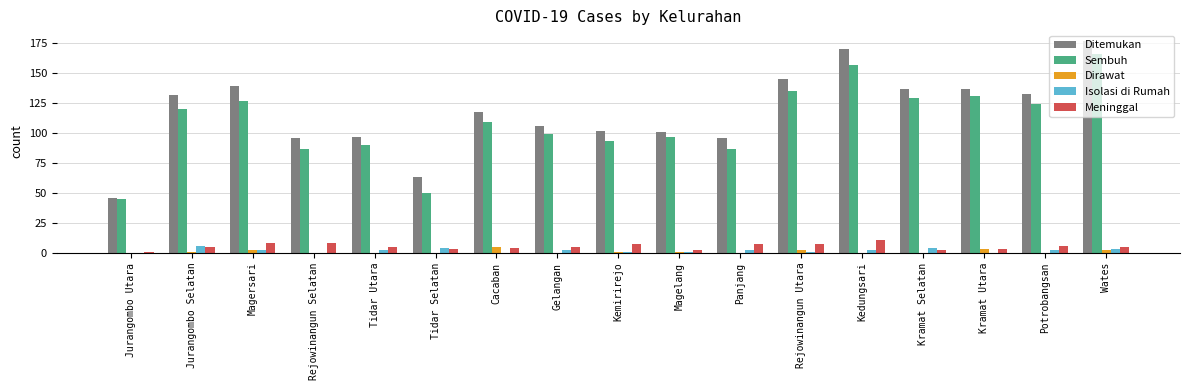

What are all the series names shown in the legend?

Ditemukan, Sembuh, Dirawat, Isolasi di Rumah, Meninggal